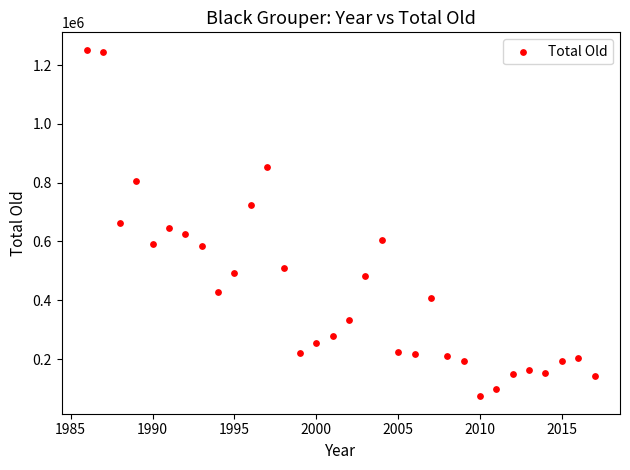

What is the range of Y values (max minus min)?

1179656.1